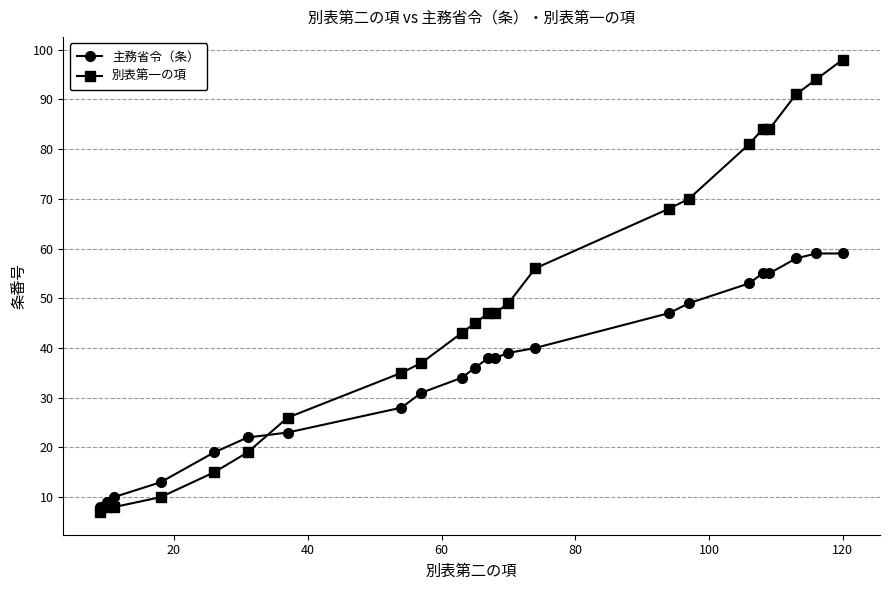

Rank the series by their maximum value, from highest to lowest.

別表第一の項, 主務省令（条）